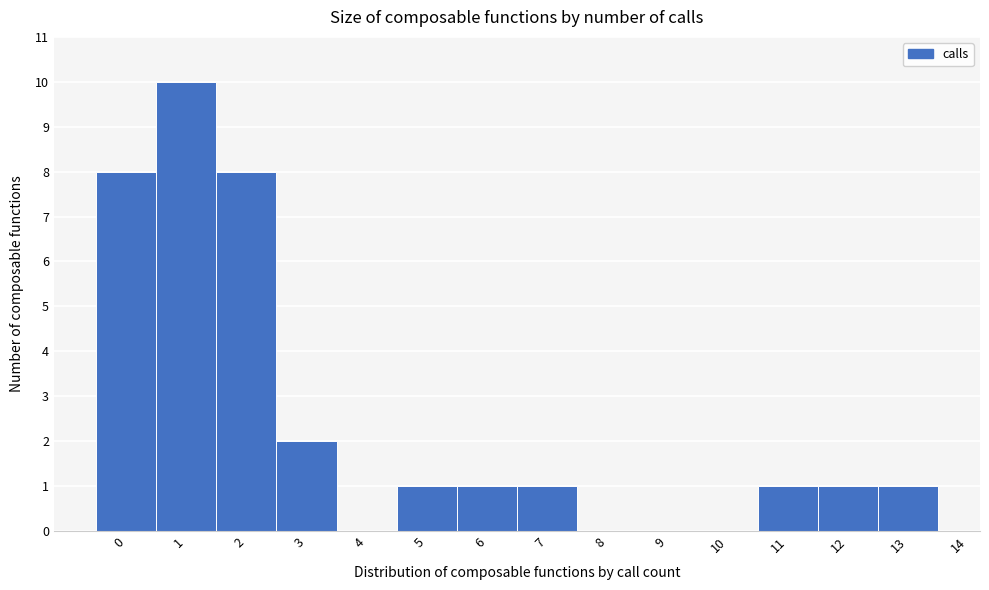

Reading left to right, list all the values displayed in this chart.

0=8	1=10	2=8	3=2	4=0	5=1	6=1	7=1	8=0	9=0	10=0	11=1	12=1	13=1